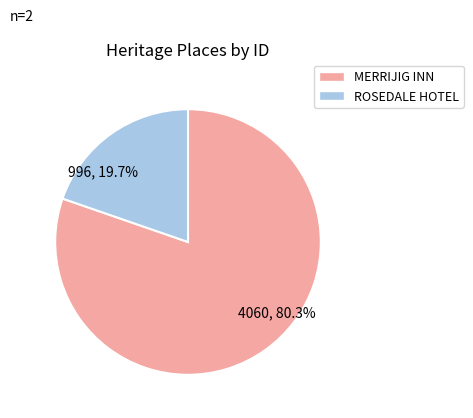

Does any single category account for the majority?

Yes